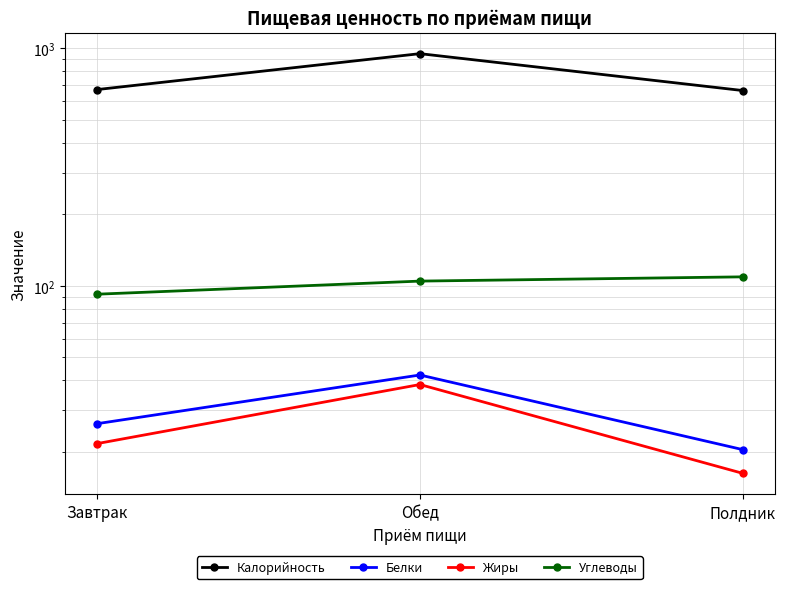

At which label does Углеводы reach its minimum?

Завтрак